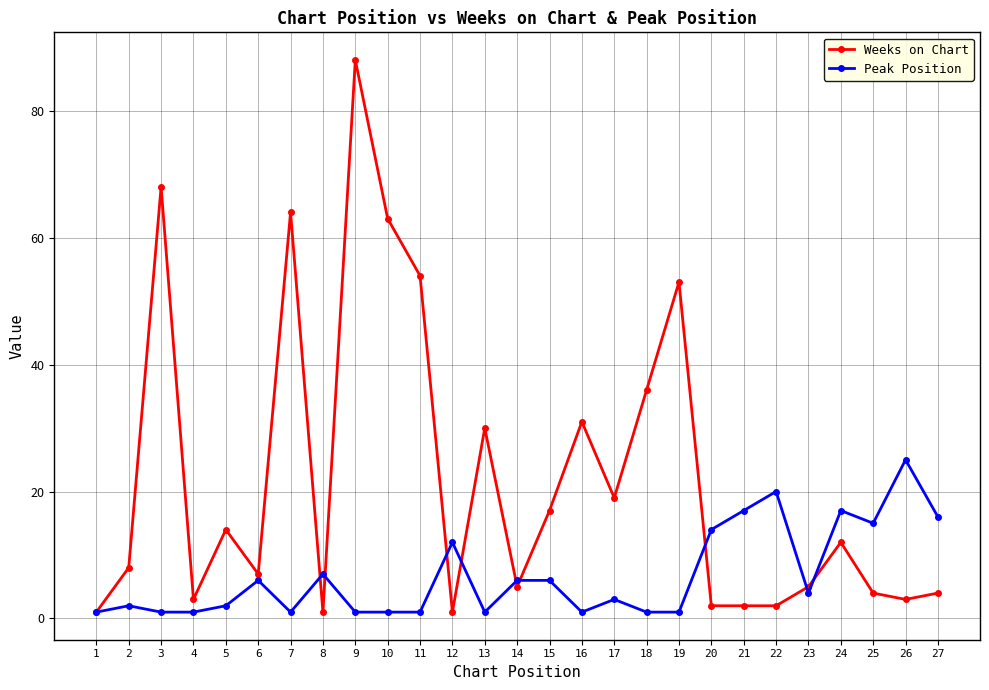

At how many categories does at least one series exceed 75?

1